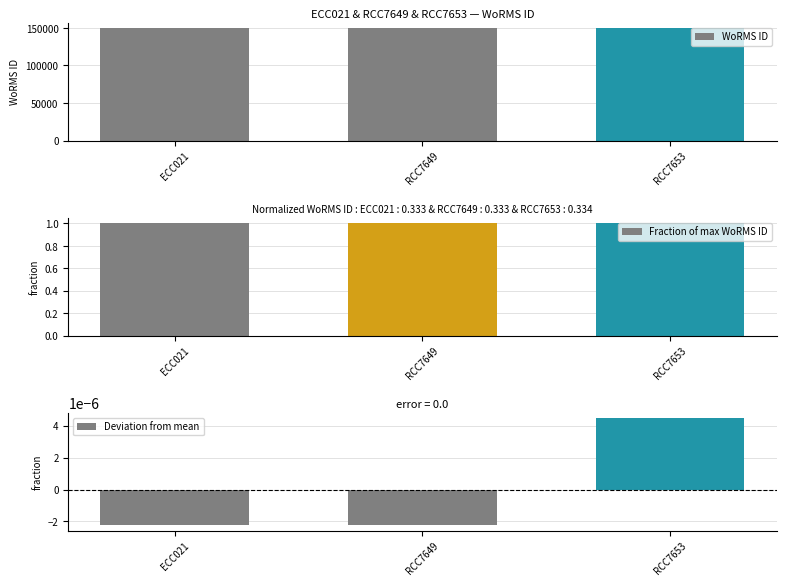

How many values in the Deviation from mean series are below 0?

2